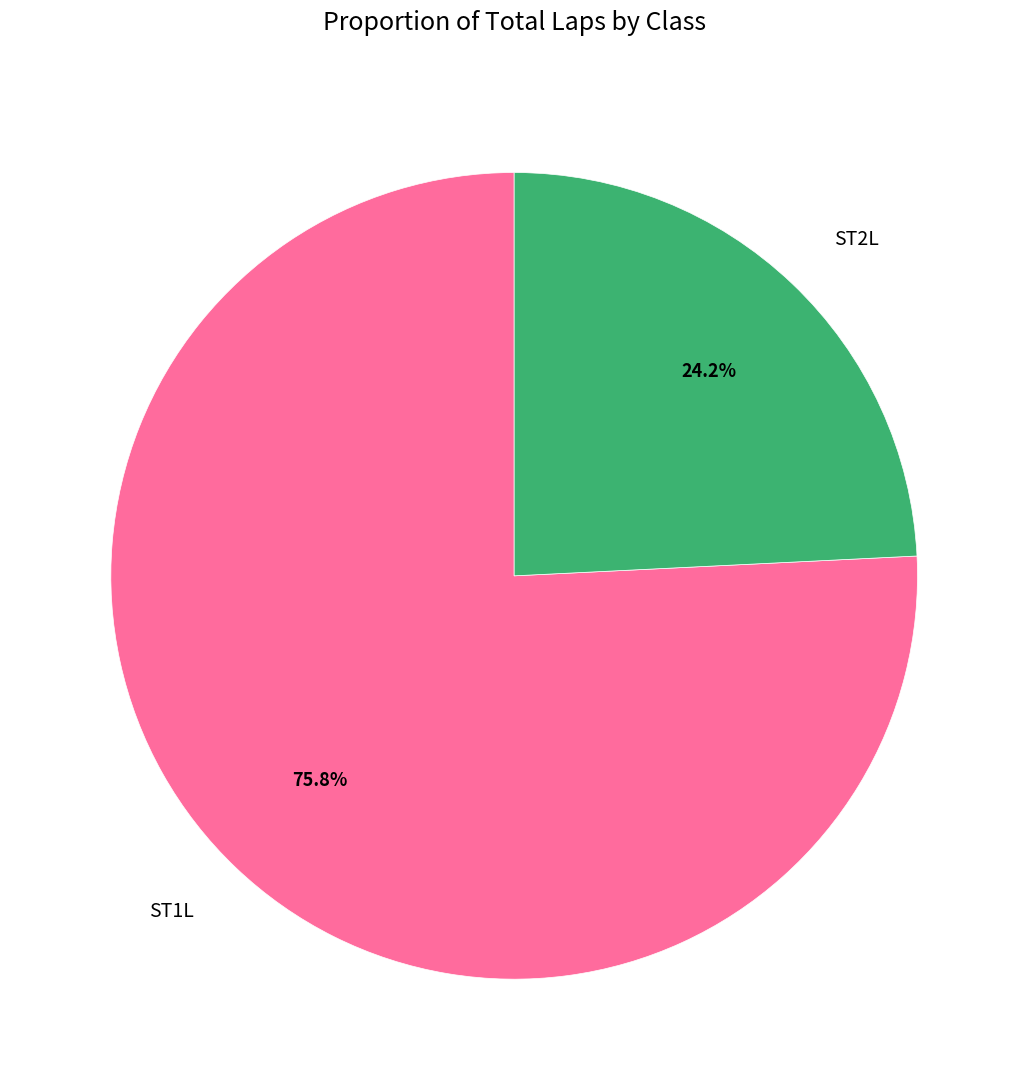

How many slices are in this pie chart?

2